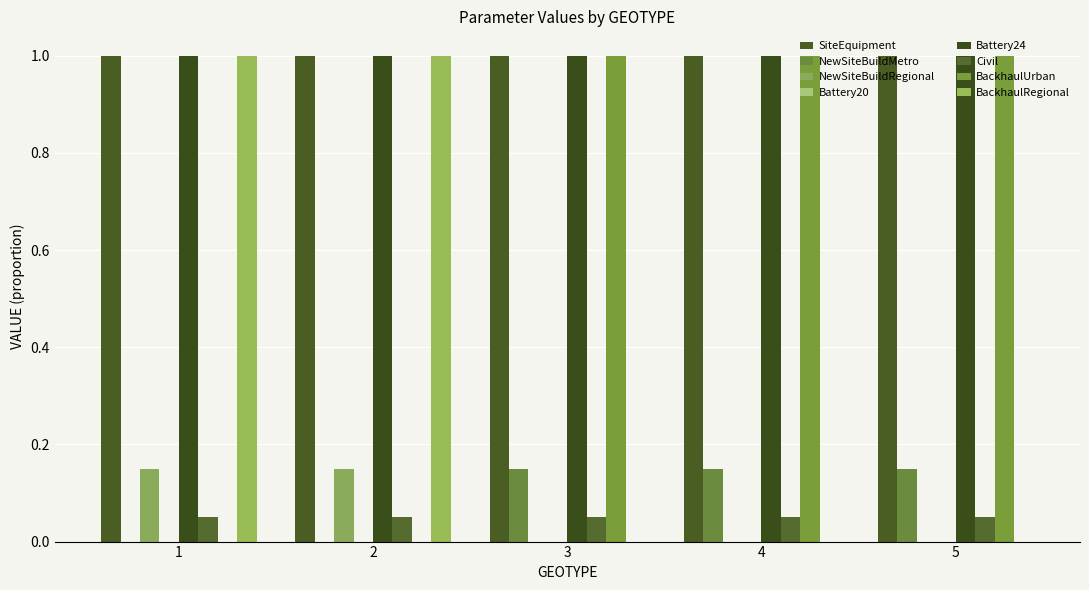

The NewSiteBuildMetro series shows -0.1 at 1. True or false?

False